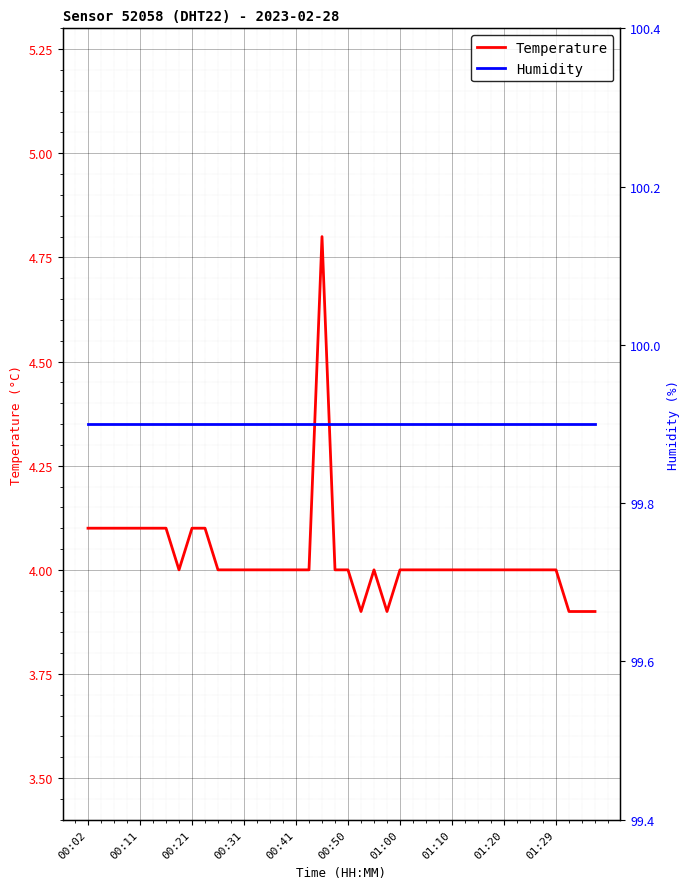

Which series has the largest range (max minus min)?

Temperature